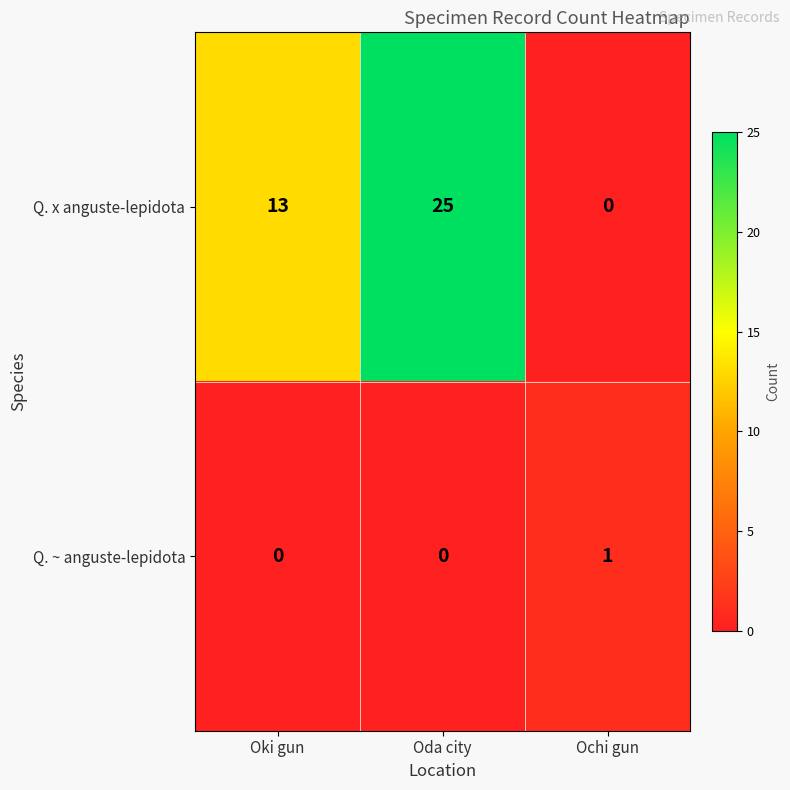

Which series has the largest total across all categories?

Q. x anguste-lepidota